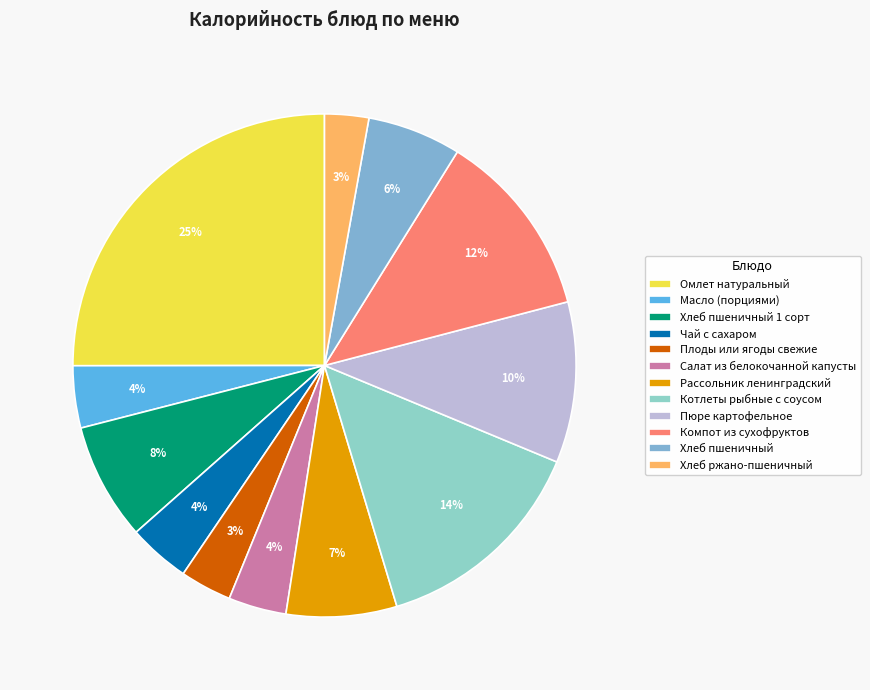

How many segments does this pie chart have?

12